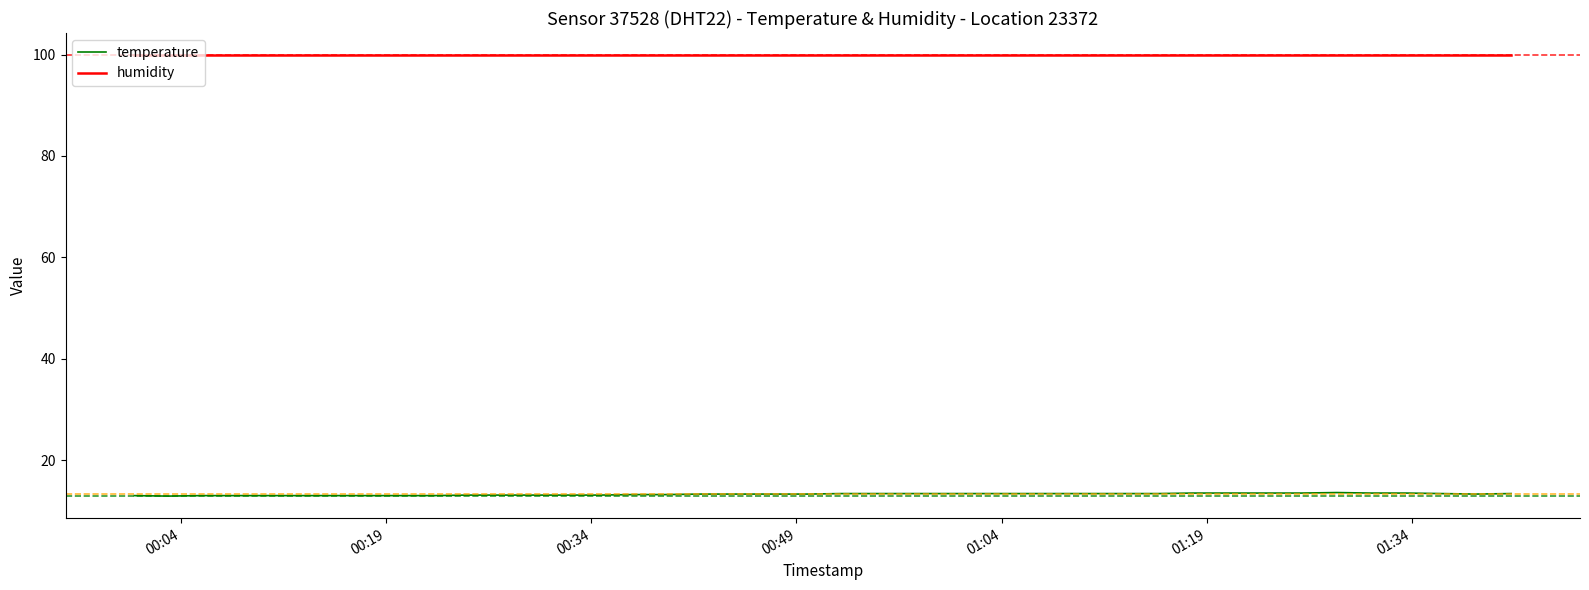

List the series in order of their peak value, highest first.

humidity, temperature